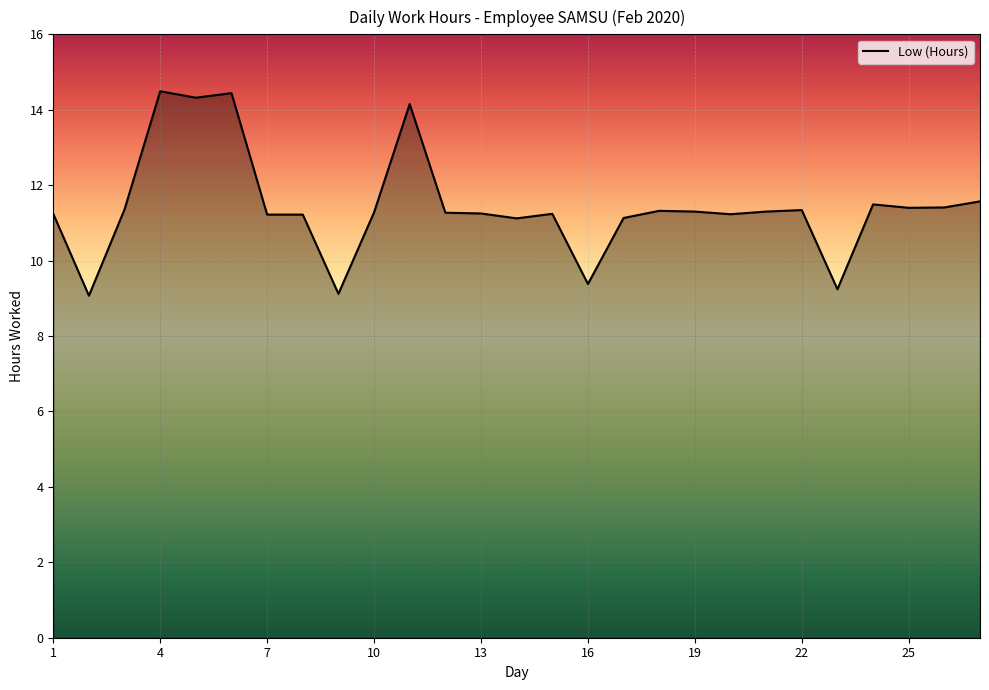

What is the minimum value shown in the chart?

9.1